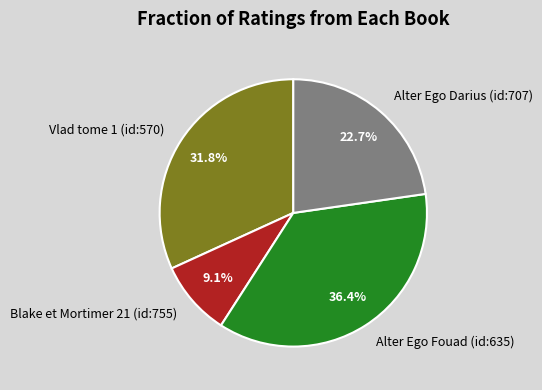

Does any single category account for the majority?

No